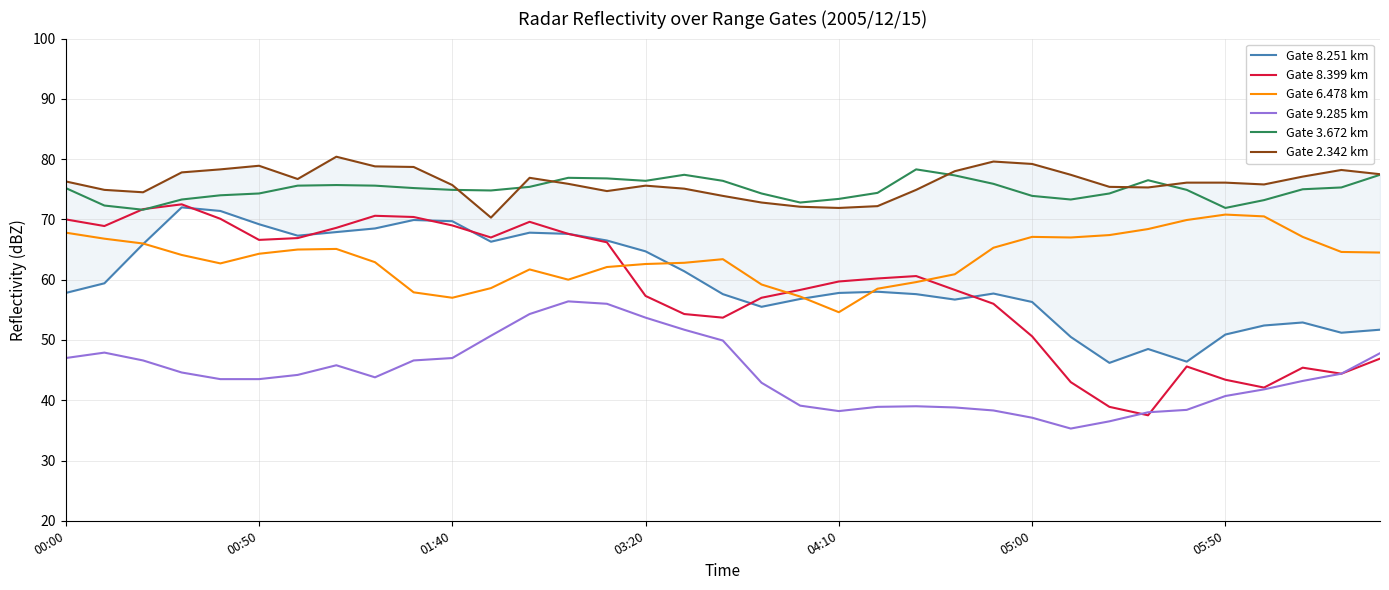

Is the value of Gate 2.342 km at 8 greater than the value of Gate 8.399 km at 13?

Yes